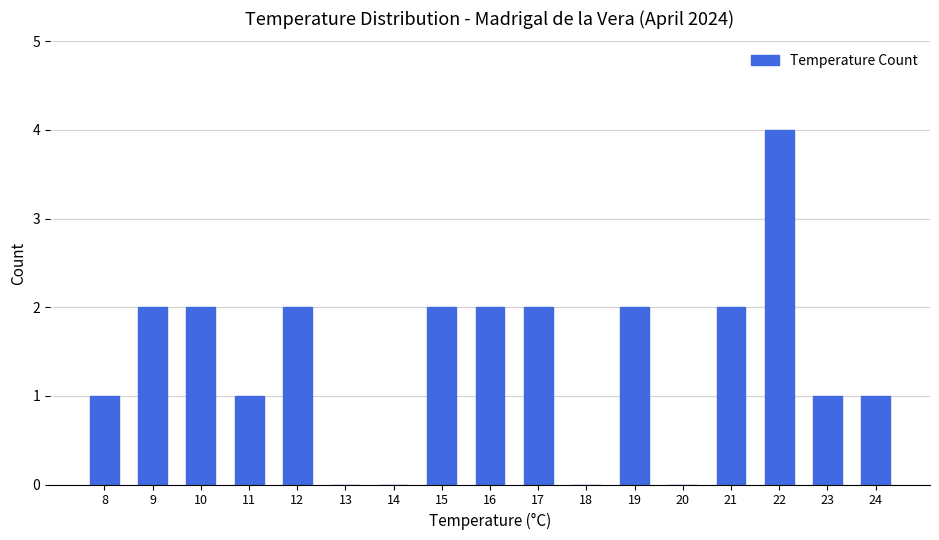

Reading left to right, list all the values displayed in this chart.

8=1	9=2	10=2	11=1	12=2	13=0	14=0	15=2	16=2	17=2	18=0	19=2	20=0	21=2	22=4	23=1	24=1